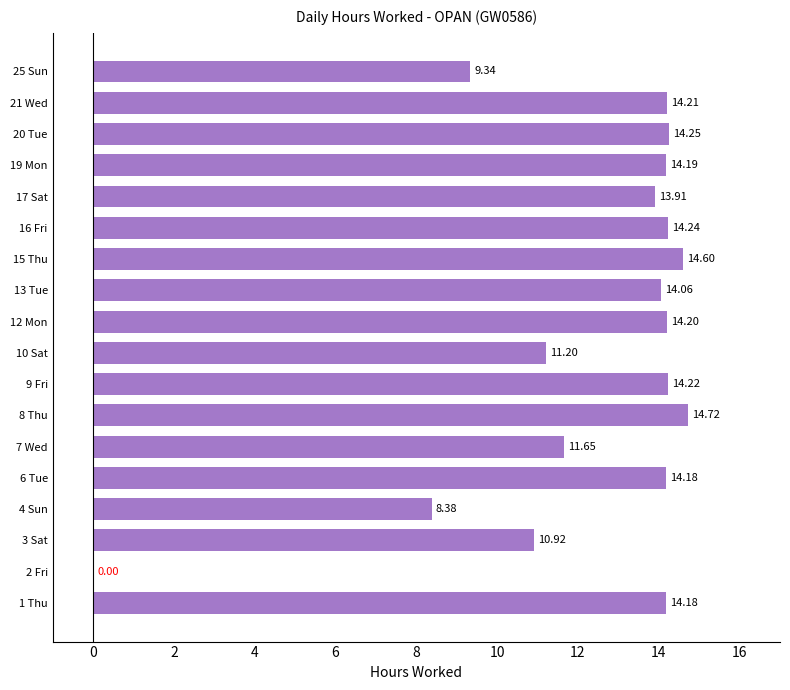

Count the number of values greater than 14.

11